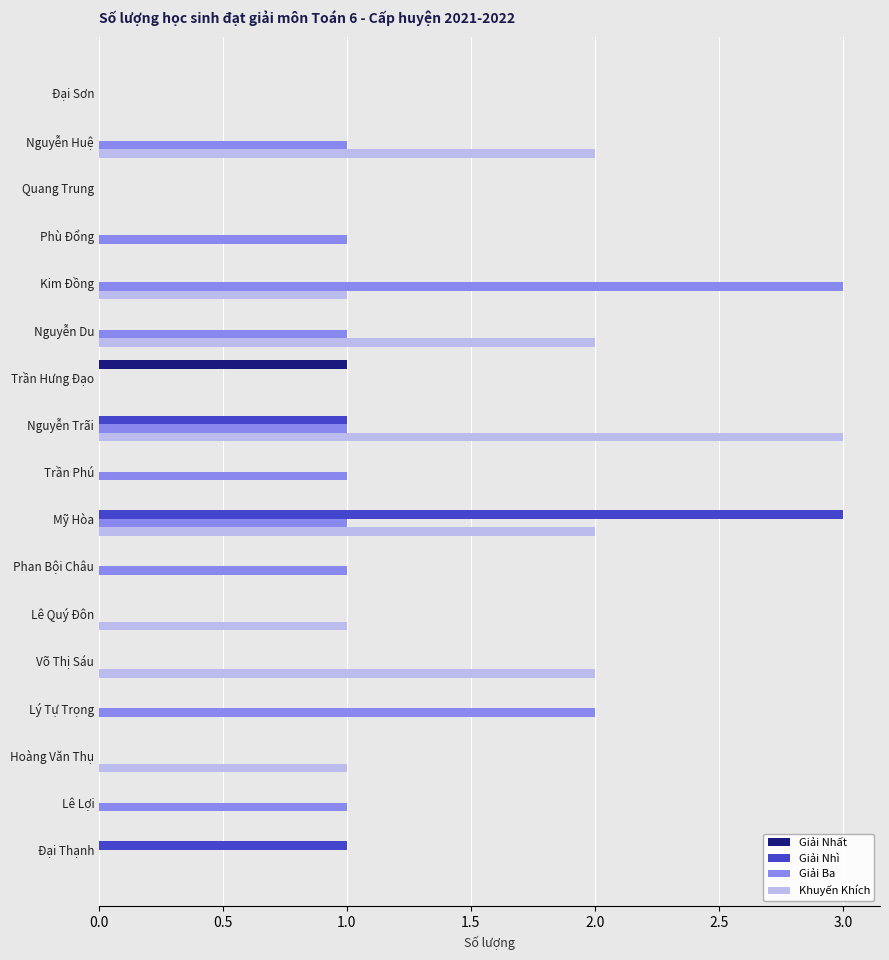

Is it true that Giải Nhất equals -1 at Lê Quý Đôn?

False